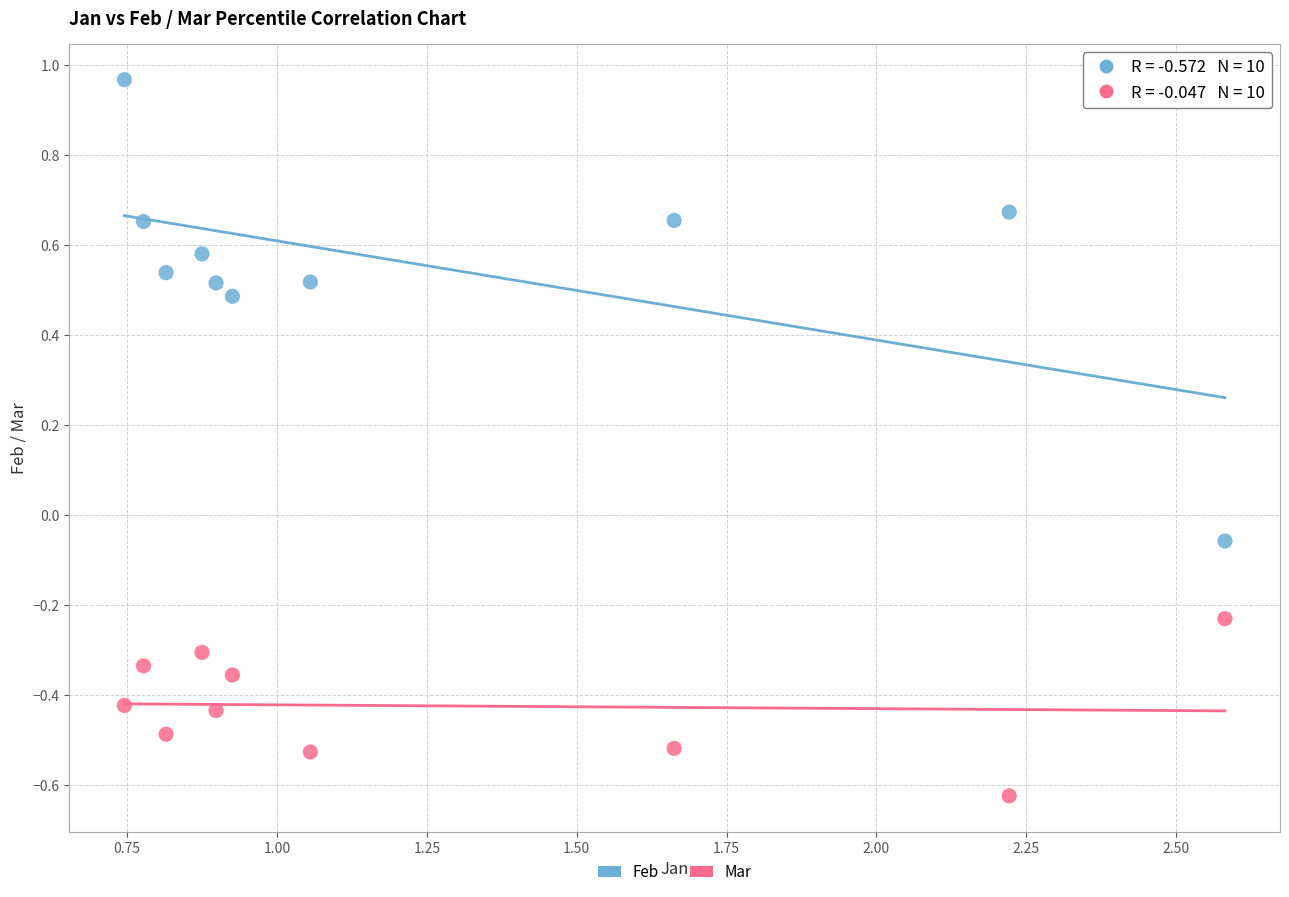

Across all data points, what is the range of Y values (max minus min)?

1.6